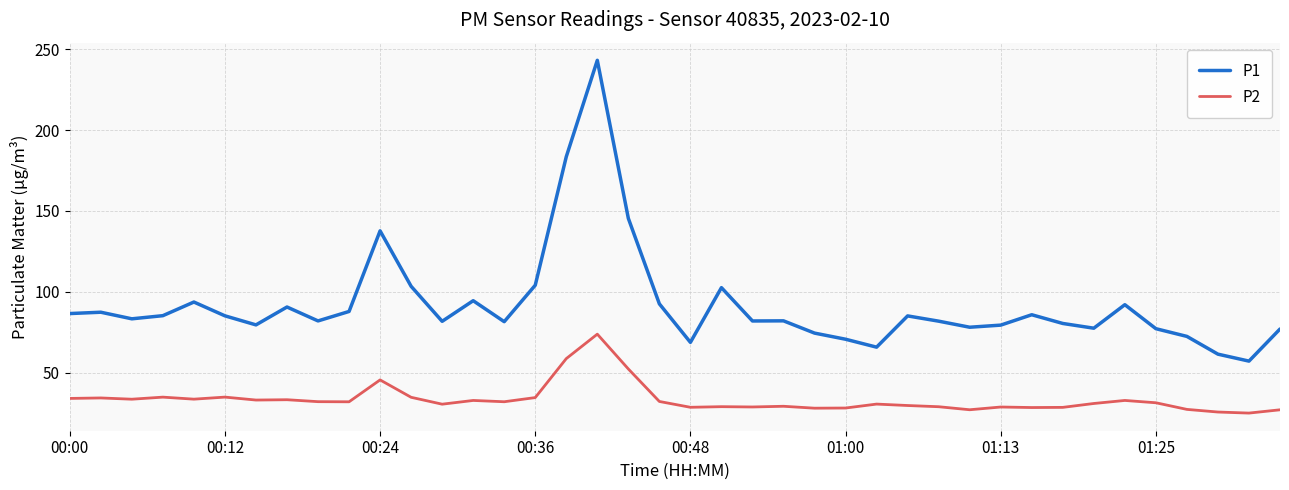

Which series has the largest total across all categories?

P1